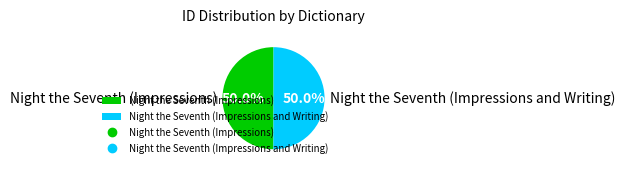

The Night the Seventh (Impressions) slice represents 58% of the pie. True or false?

False